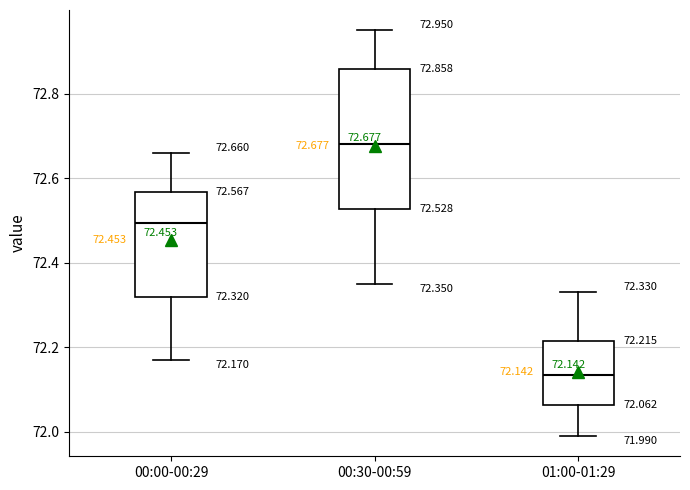

Which box is the tallest, from its lower edge to its upper edge?

00:30-00:59